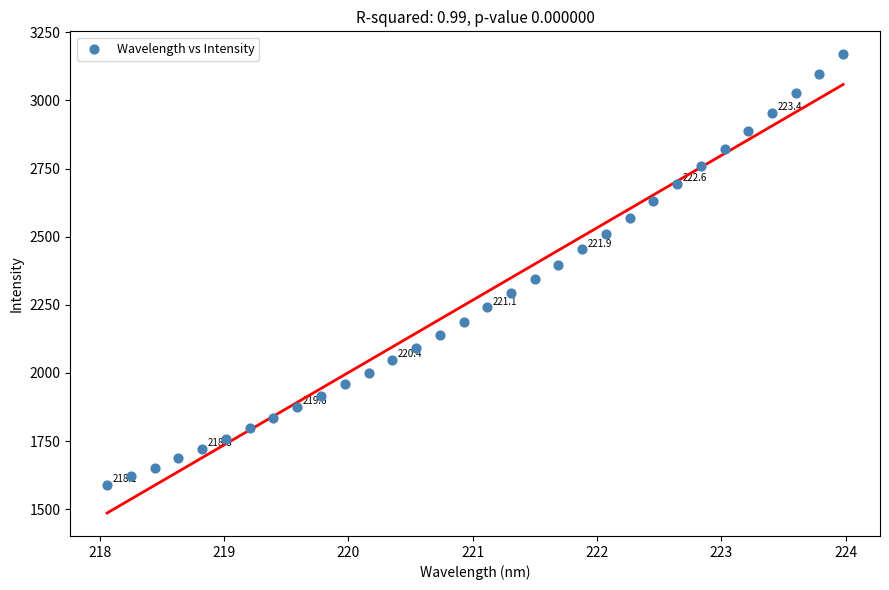

What is the range of Y values (max minus min)?

1579.7